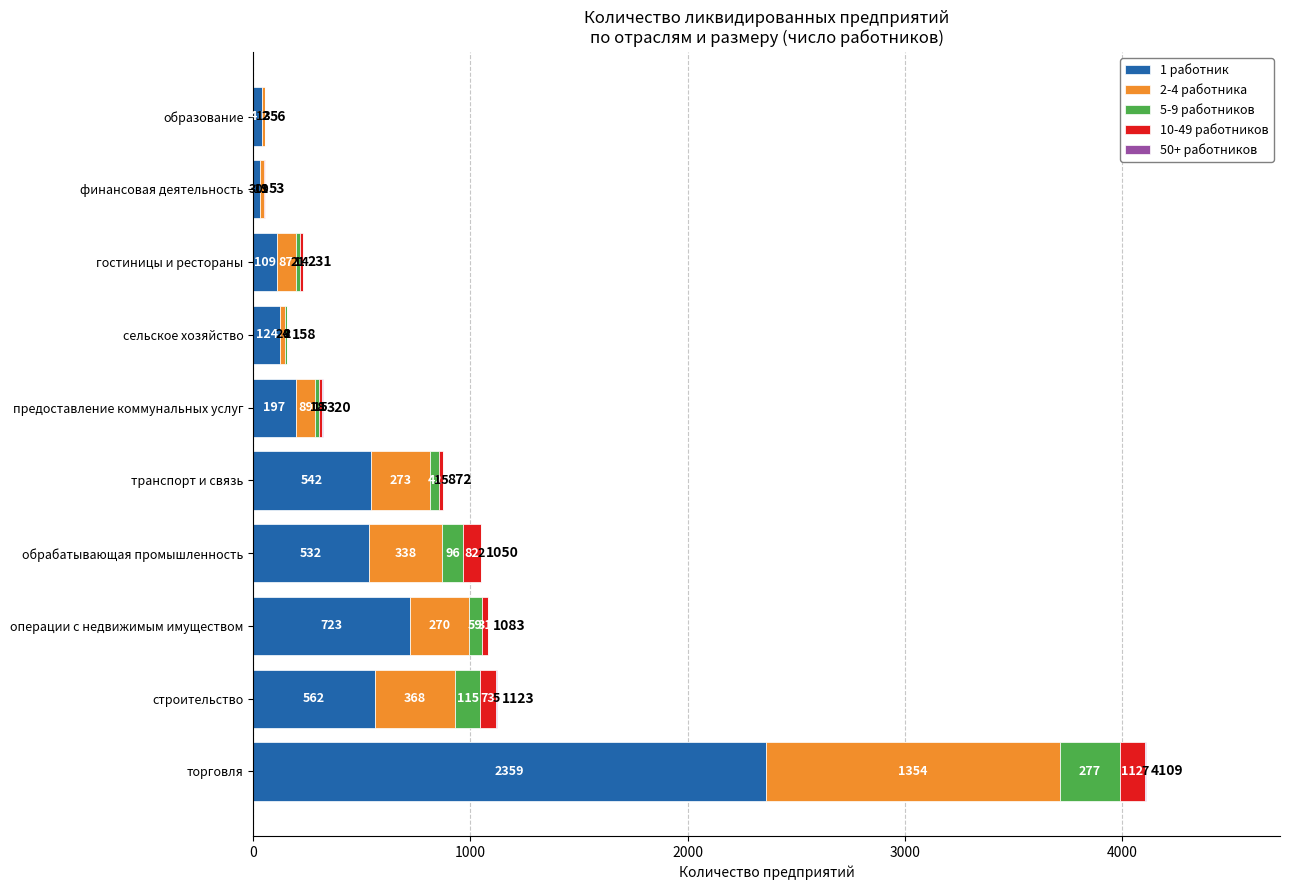

What is the highest value of the 1 работник series?

2359